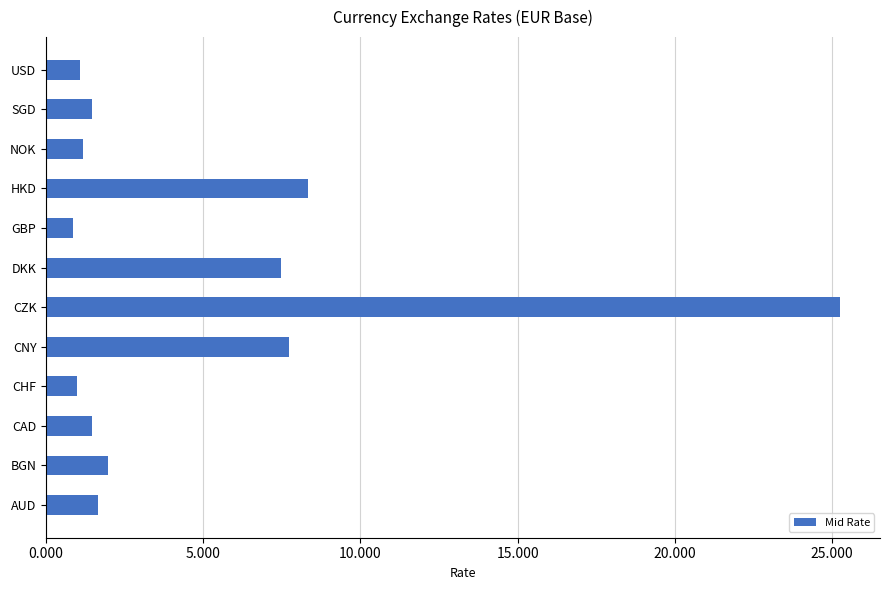

What is the greatest value displayed?

25.3